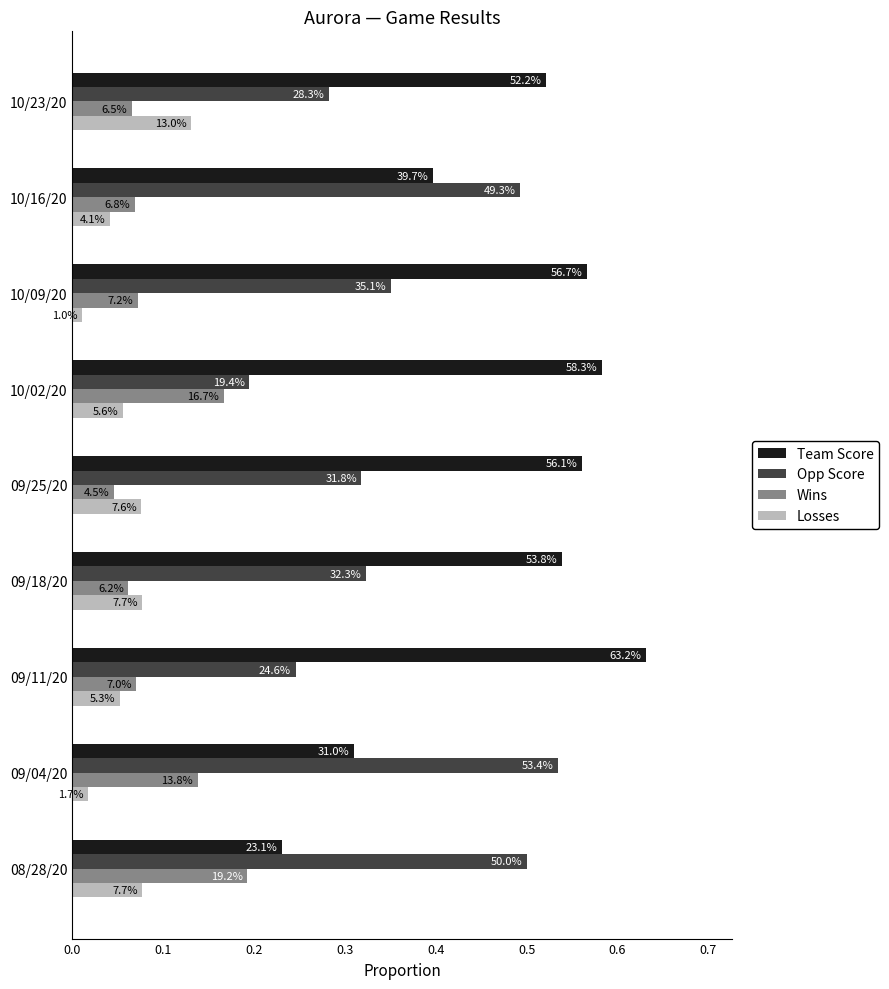

What is the maximum value for Team Score?

0.6